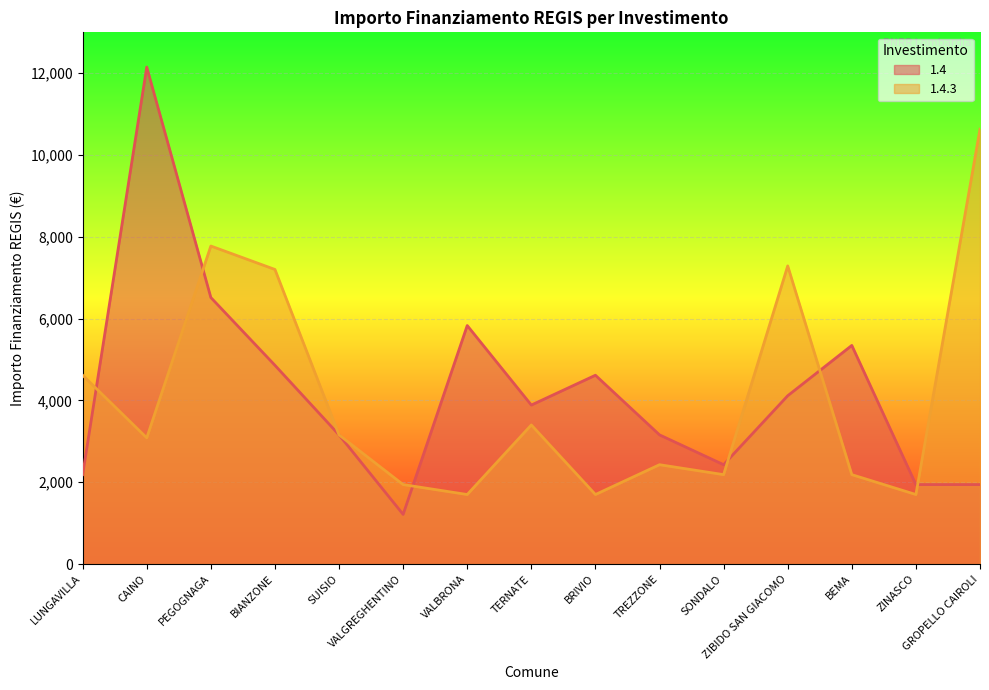

What is the difference between the 1.4 values at CAINO and ZIBIDO SAN GIACOMO?

8034